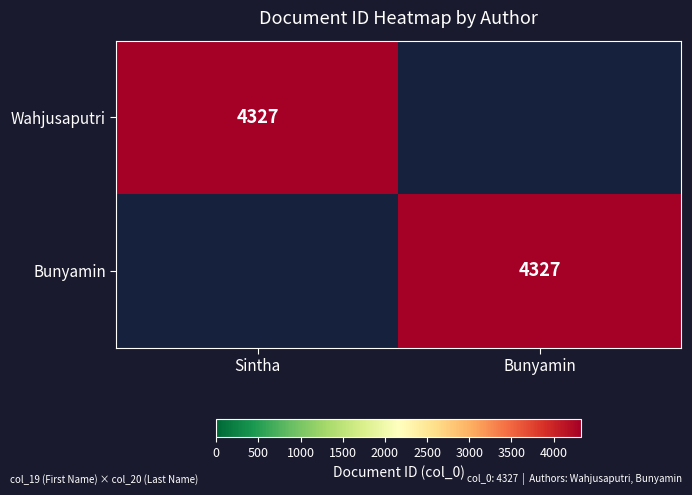

The Bunyamin series shows 1218 at Bunyamin. True or false?

False